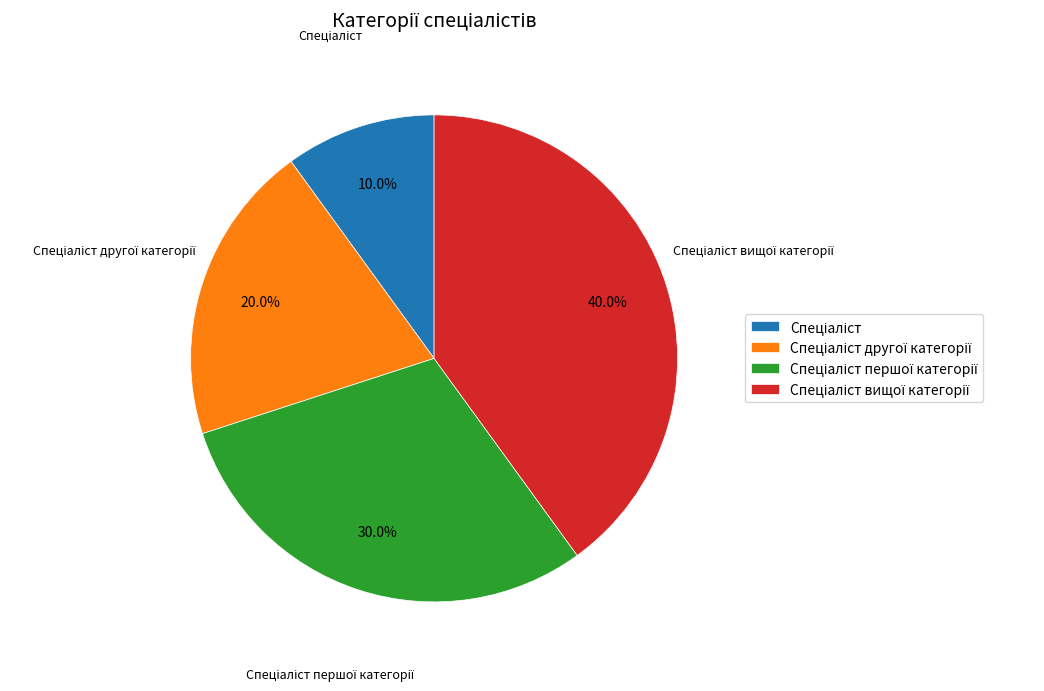

Is there a majority slice in this chart?

No